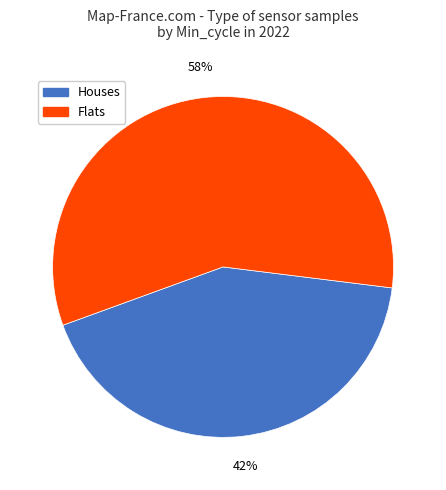

How many slices are in this pie chart?

2